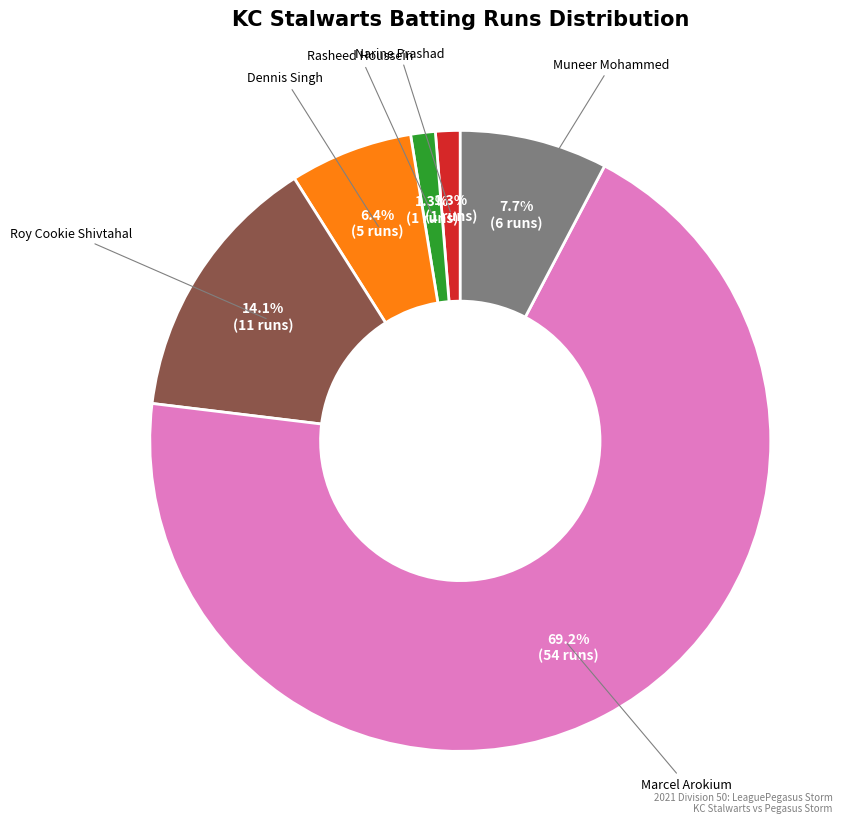

To the nearest percent, what percentage of the pie is Muneer Mohammed?

8%